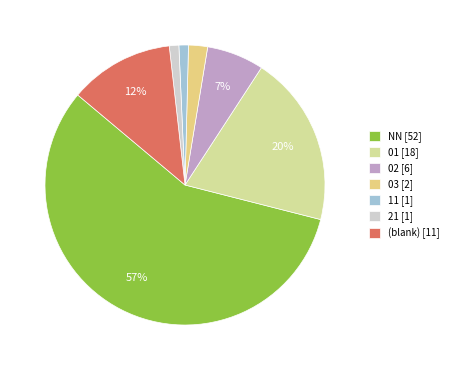

To the nearest percent, what is the average slice percentage?

14%